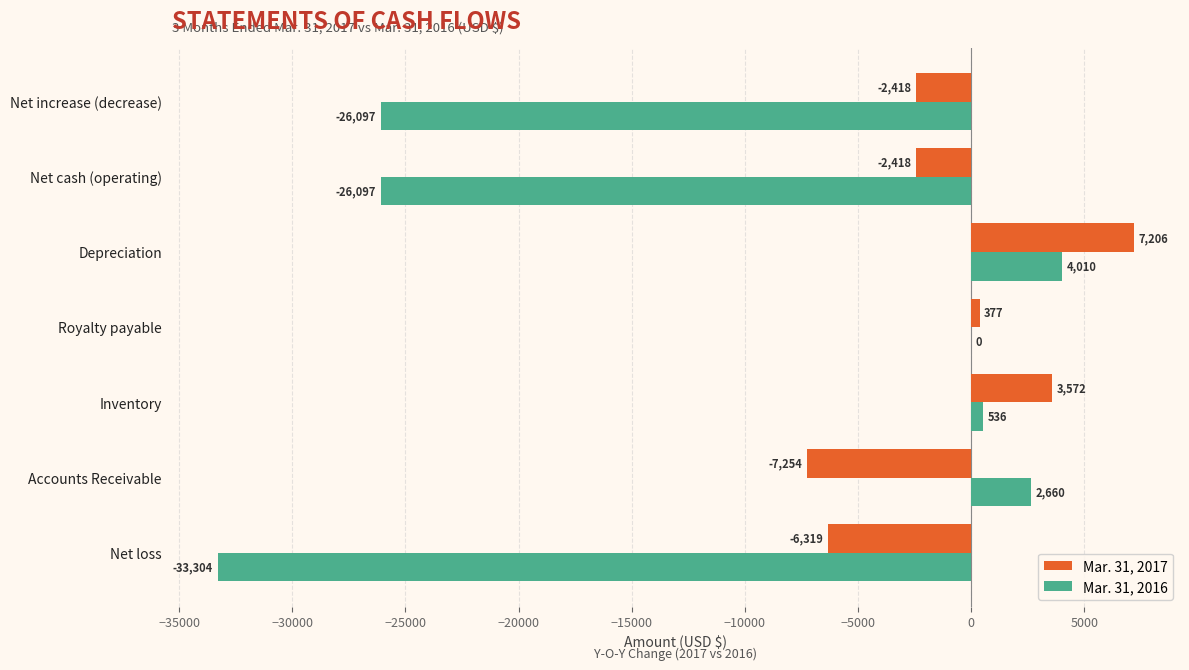

At which label is Mar. 31, 2017 closest to -24?

Royalty payable